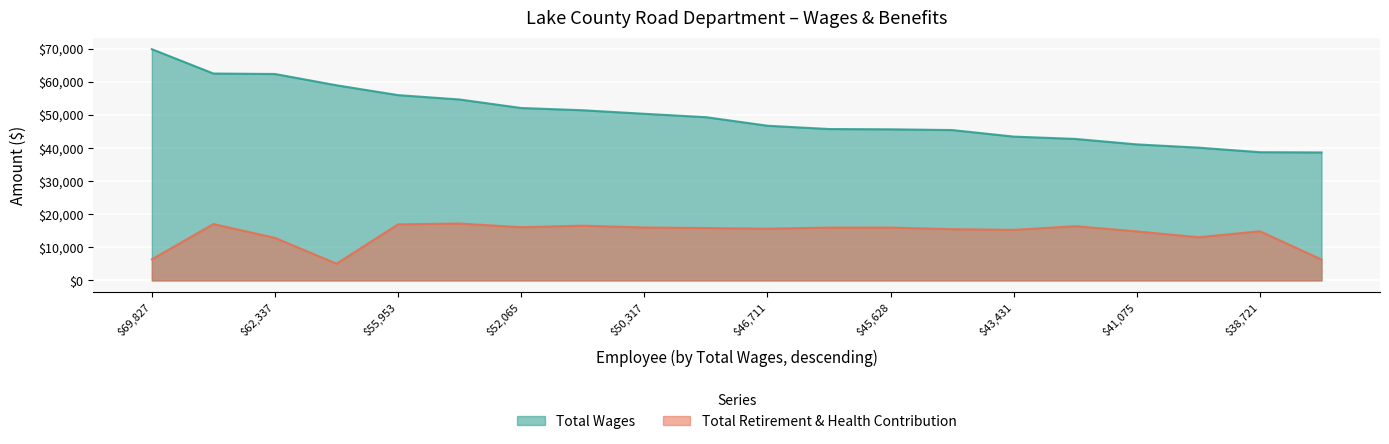

In Total Retirement & Health Contribution, how many points are lower than both neighbors (excluding endpoints)?

5